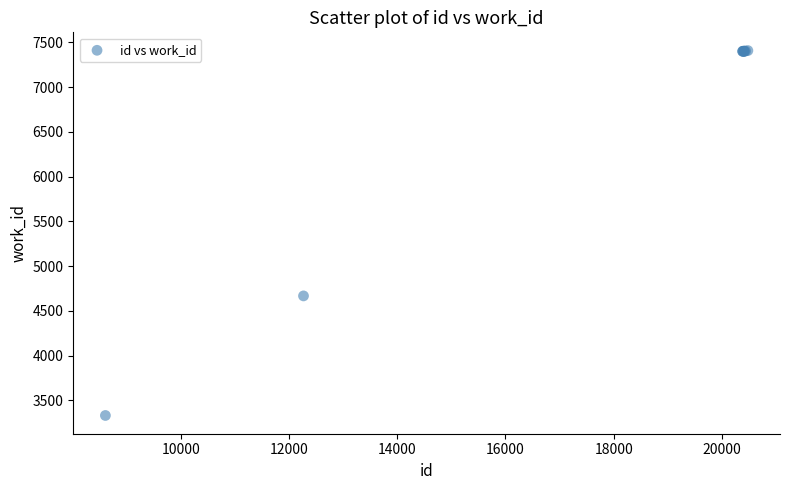

What Y value in the scatter plot is closest to 5368?

4666